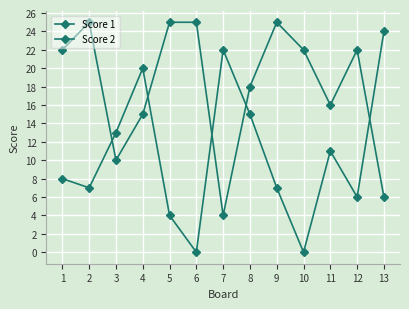

How many intersections are there between Score 1 and Score 2?

5